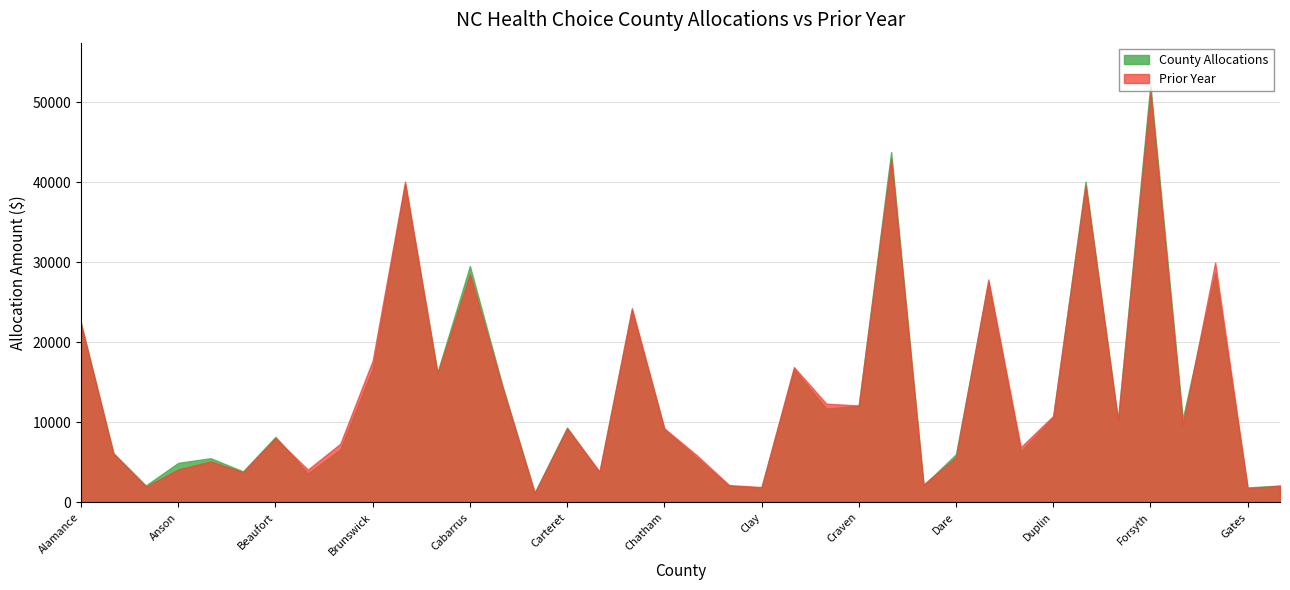

How many values in the County Allocations series exceed 9354?

18